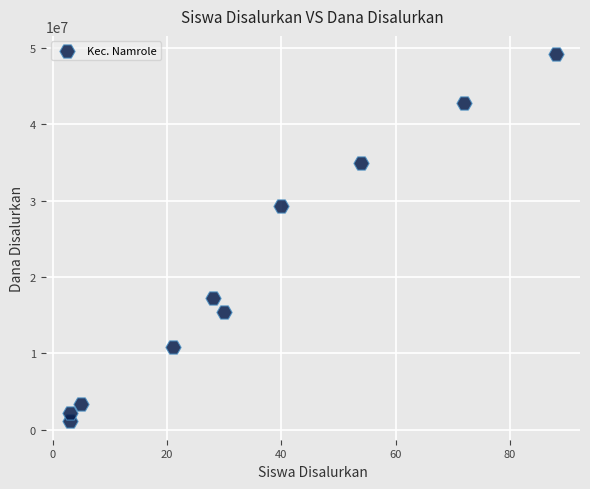

What is the average Y value?

20625000